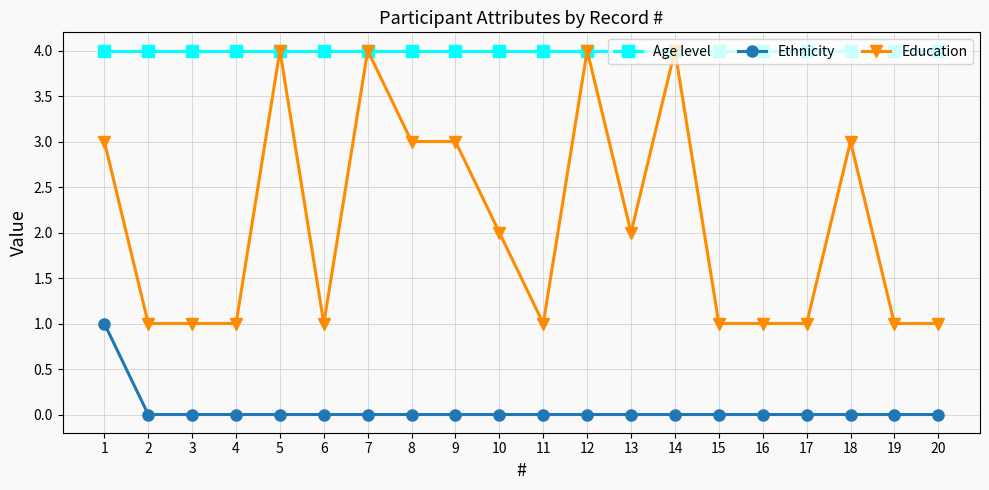

Between 2 and 13, which series saw the biggest shift?

Education